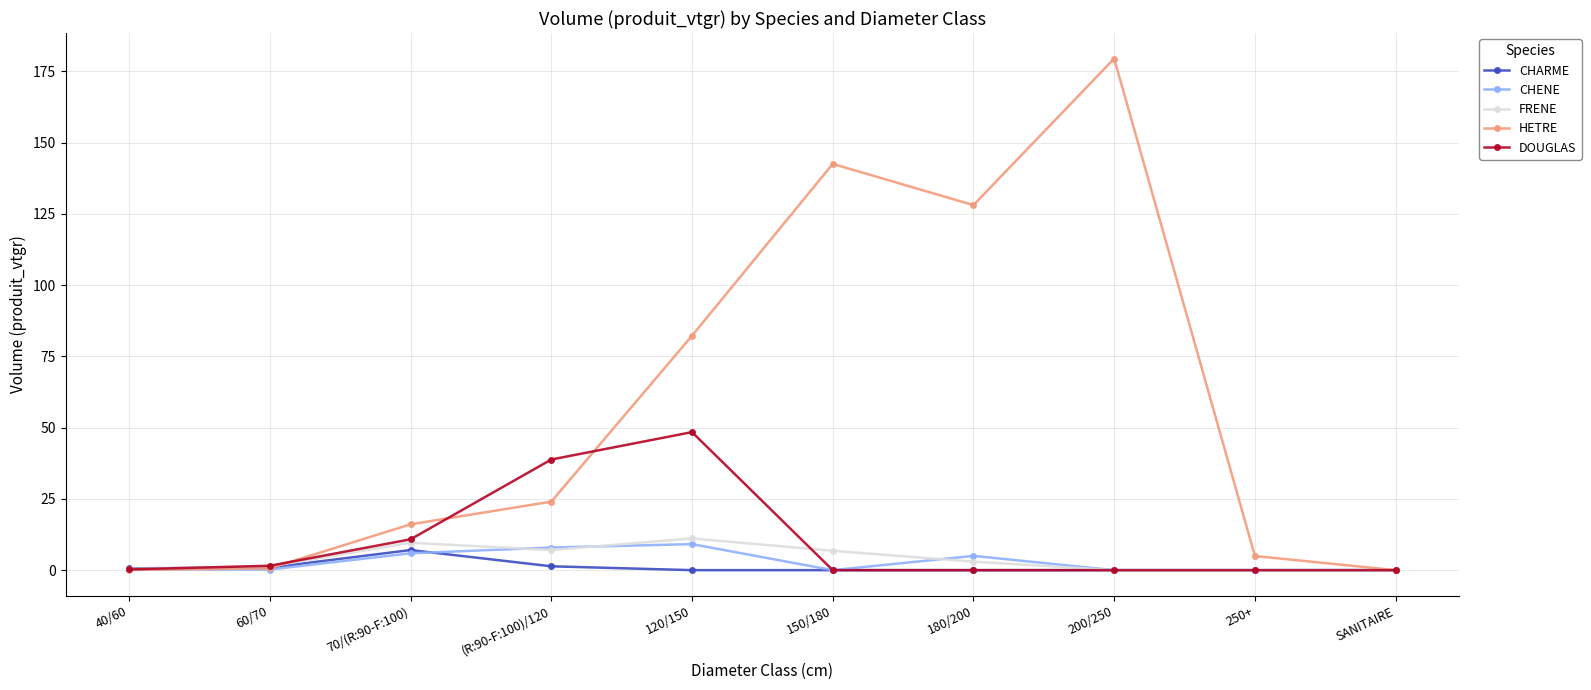

Is it true that HETRE equals 14.4 at (R:90-F:100)/120?

False